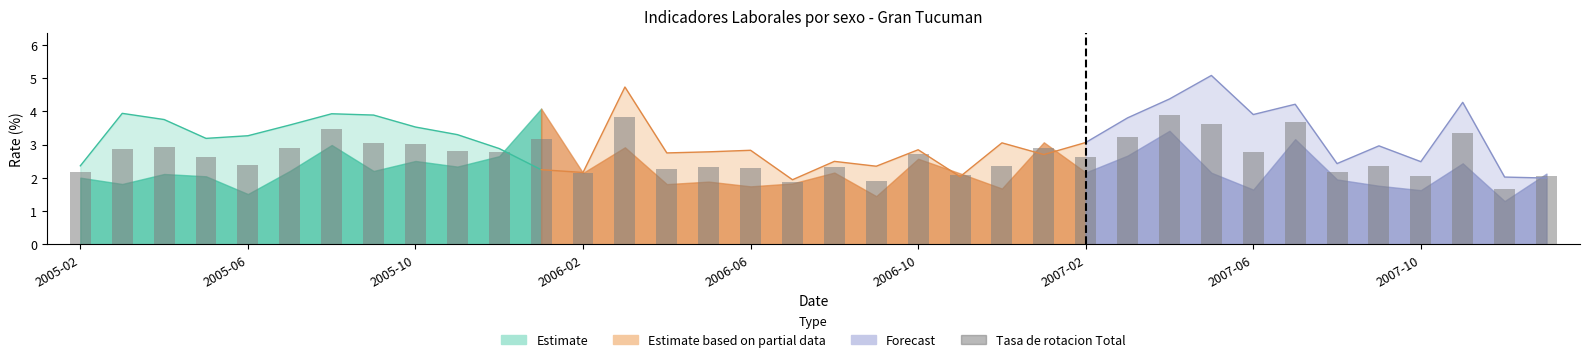

Rank the categories by value from highest to lowest.

26, 13, 29, 27, 2007-02, 33, 25, 11, 2007-06, 2007-10, 2005-10, 2006-10, 23, 2005-06, 9, 28, 10, 20, 2006-02, 24, 2006-06, 22, 31, 15, 18, 16, 14, 30, 2005-02, 12, 21, 35, 32, 19, 17, 34